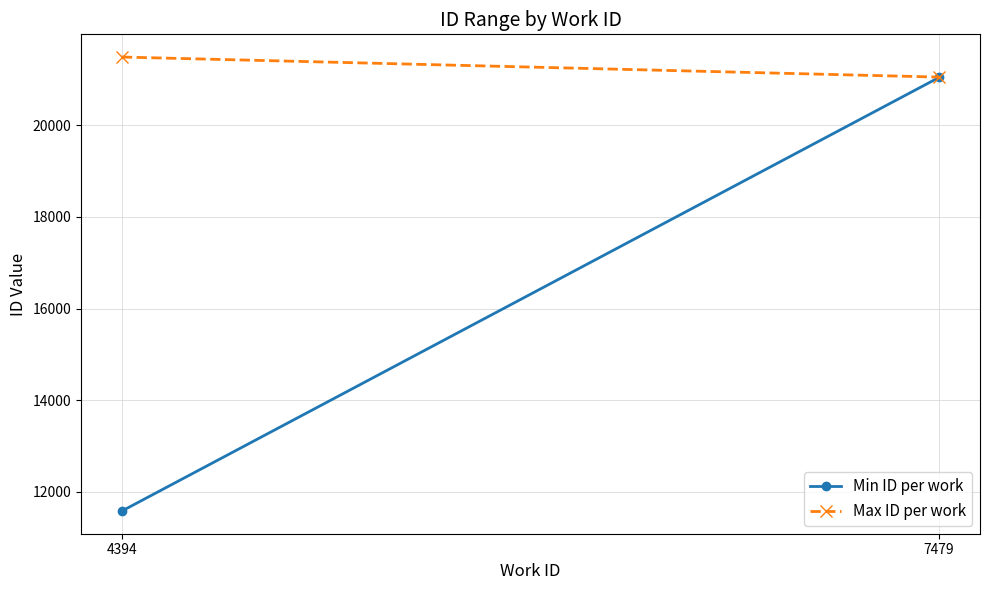

Reading left to right, what are all the values shown in this chart?

Min ID per work: 4394=11582	7479=21044
Max ID per work: 4394=21488	7479=21050